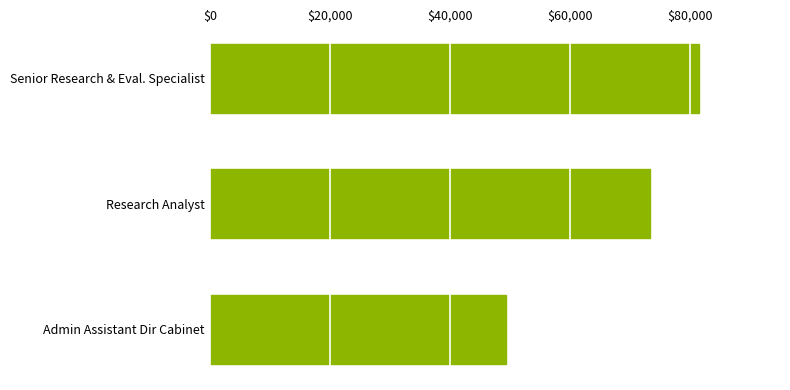

Reading top to bottom, transcribe all the data shown in this chart.

81549	73361	49334